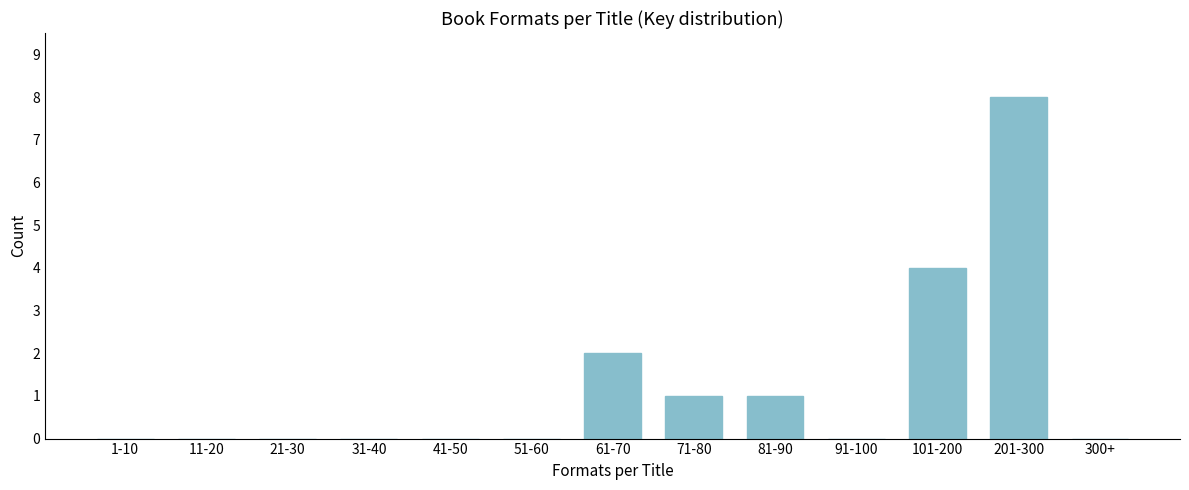

Reading left to right, extract all data points from this chart.

1-10=0	11-20=0	21-30=0	31-40=0	41-50=0	51-60=0	61-70=2	71-80=1	81-90=1	91-100=0	101-200=4	201-300=8	300+=0